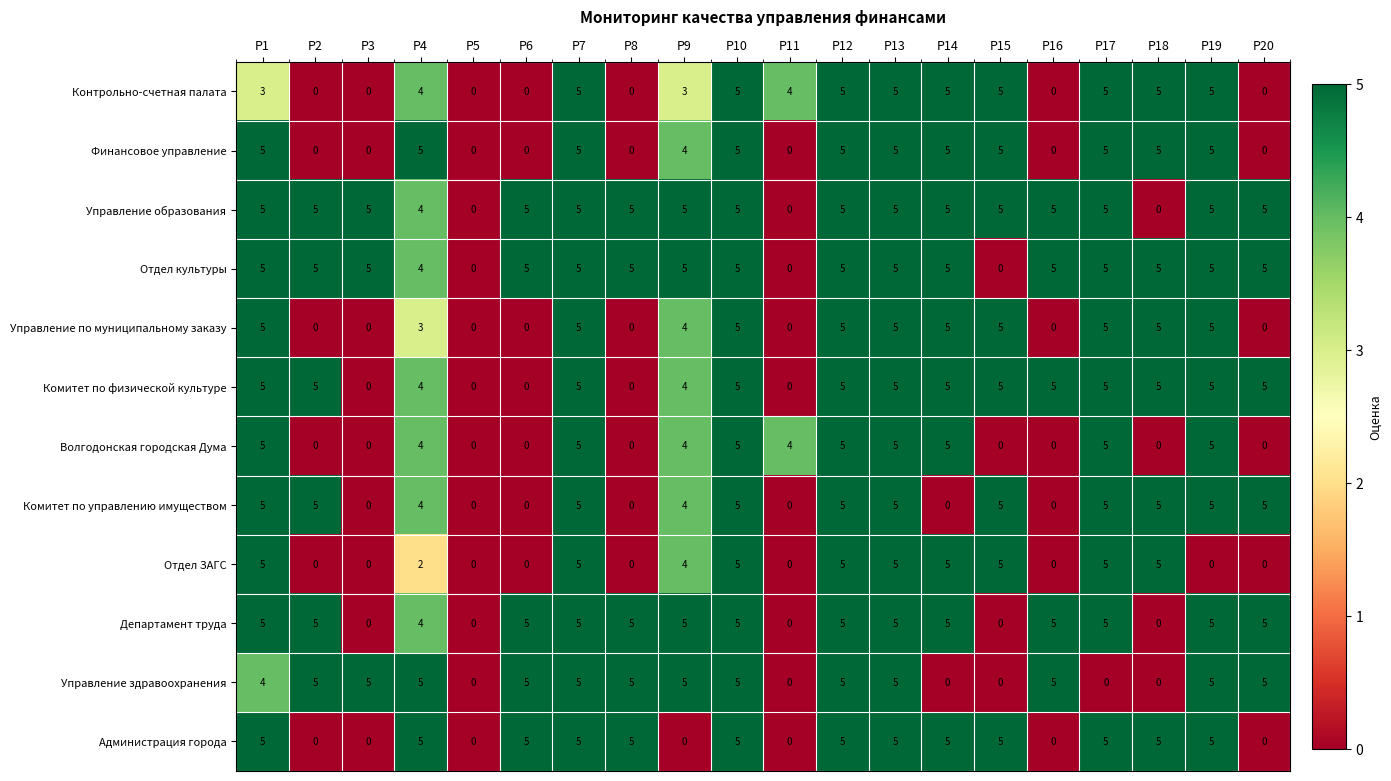

At how many categories does at least one series exceed 3?

19